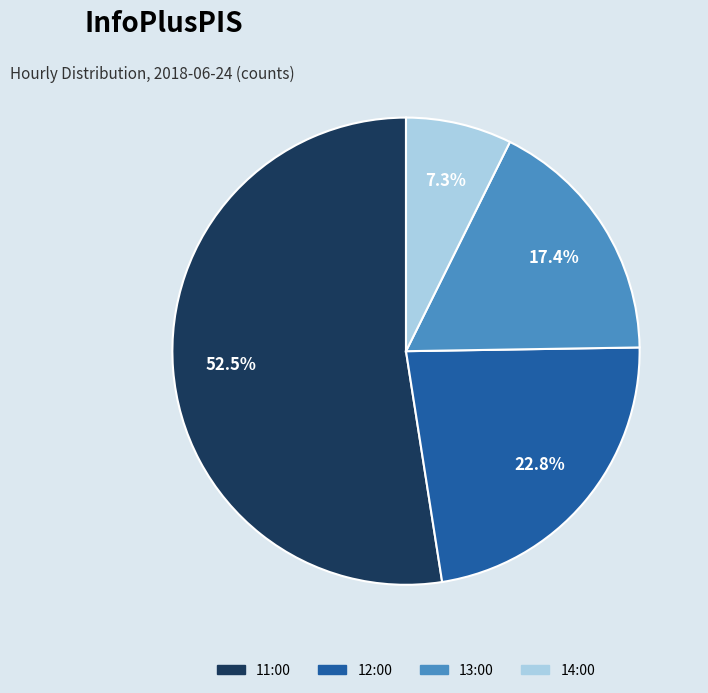

Is there any slice that represents more than half of the pie?

Yes